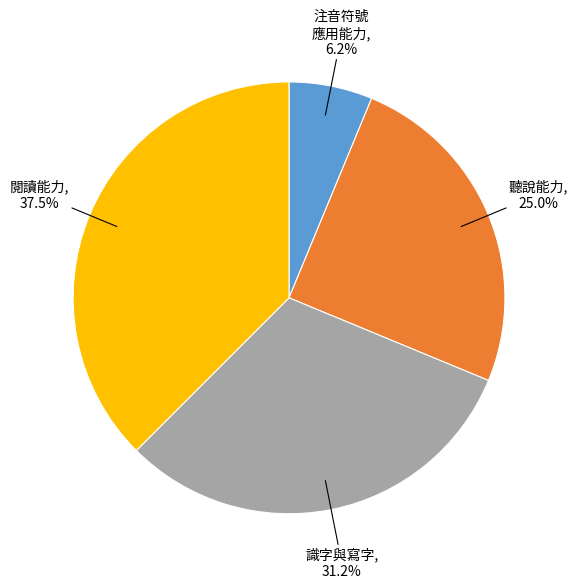

To the nearest percent, what is the combined percentage of 聽說能力 and 識字與寫字?

56%